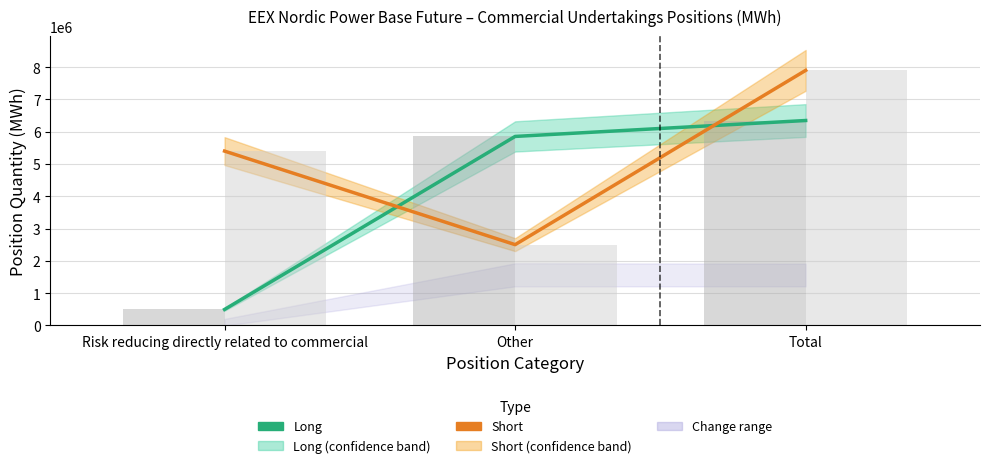

How many groups of bars are there?

3